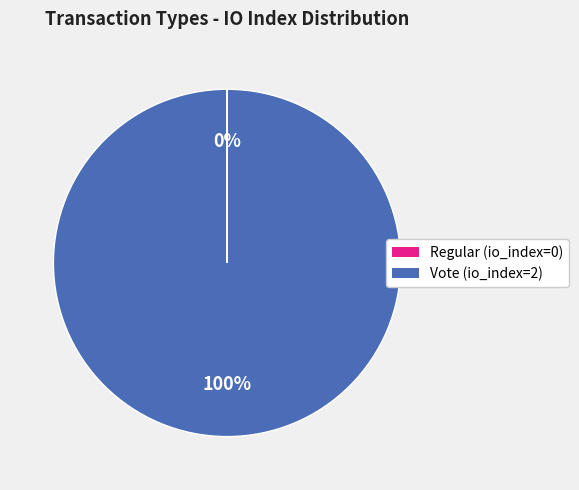

To the nearest percent, what is the average slice percentage?

50%